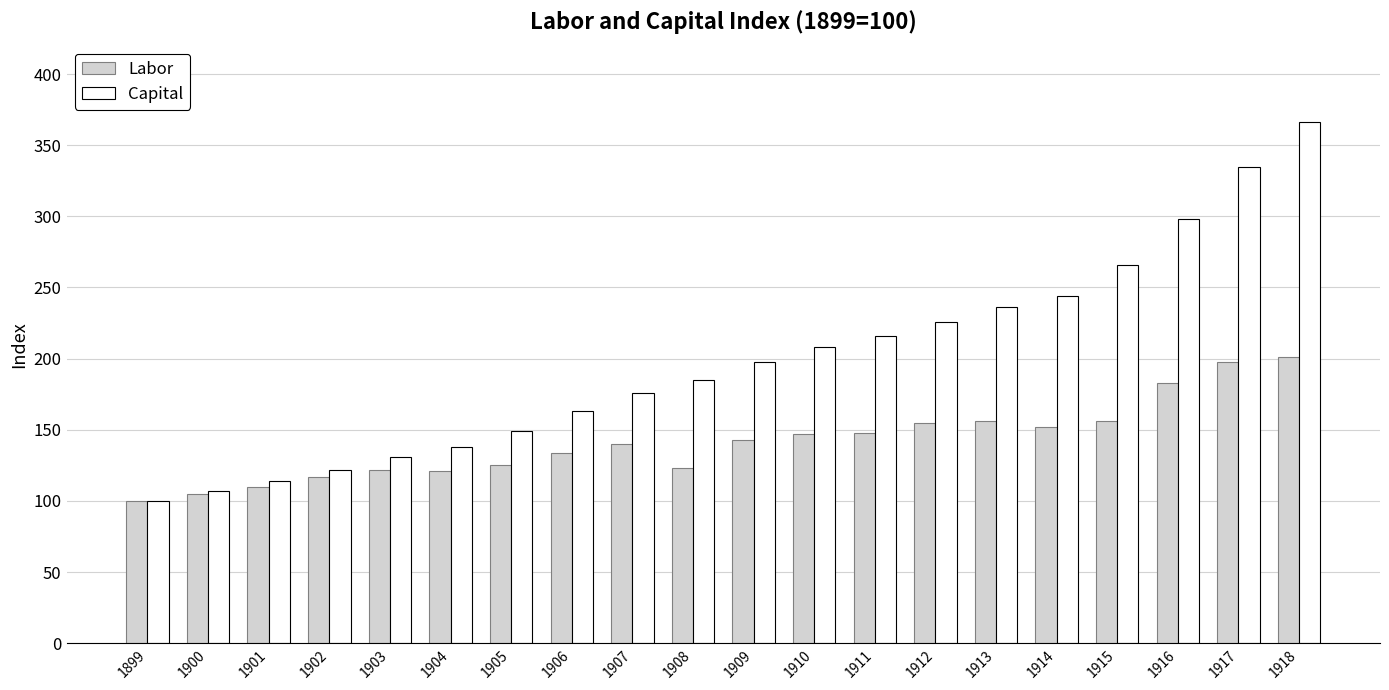

What is the total value across all series at 1903?

253